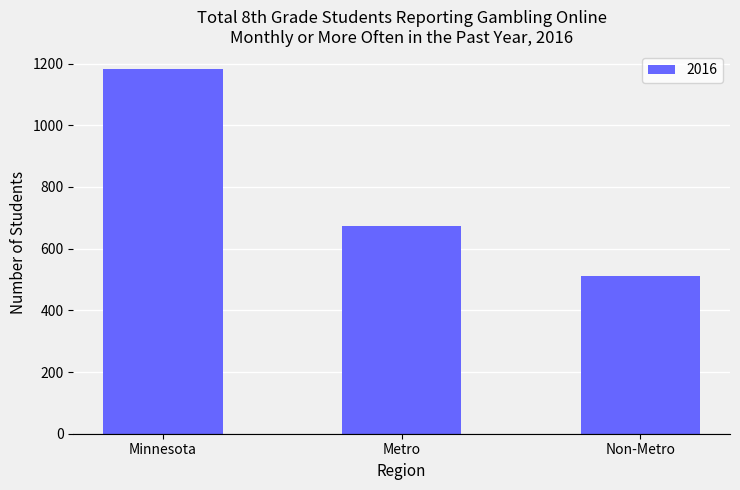

What is the value of the 2nd bar from the left?

672